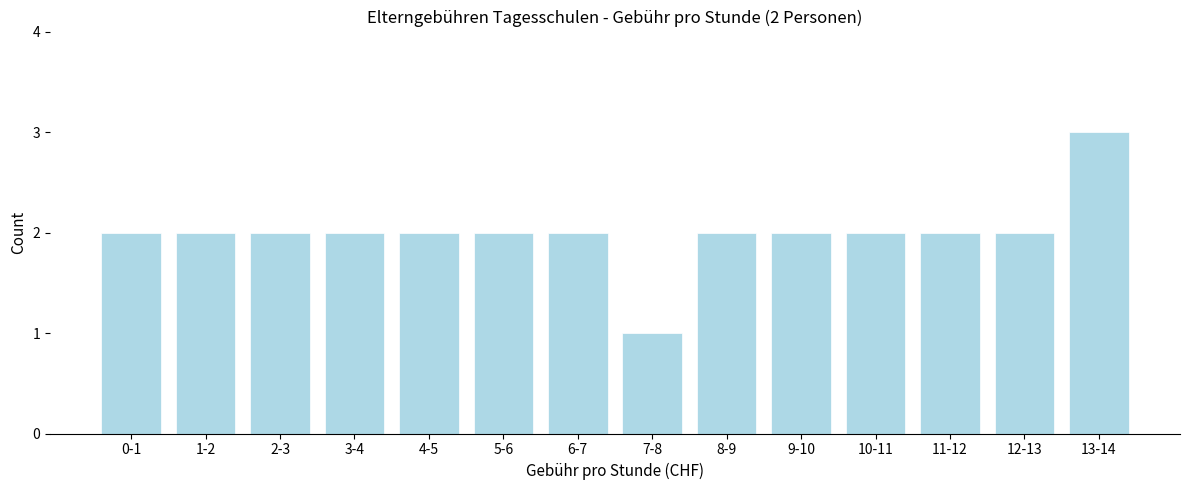

Reading left to right, list all the values displayed in this chart.

2	2	2	2	2	2	2	1	2	2	2	2	2	3